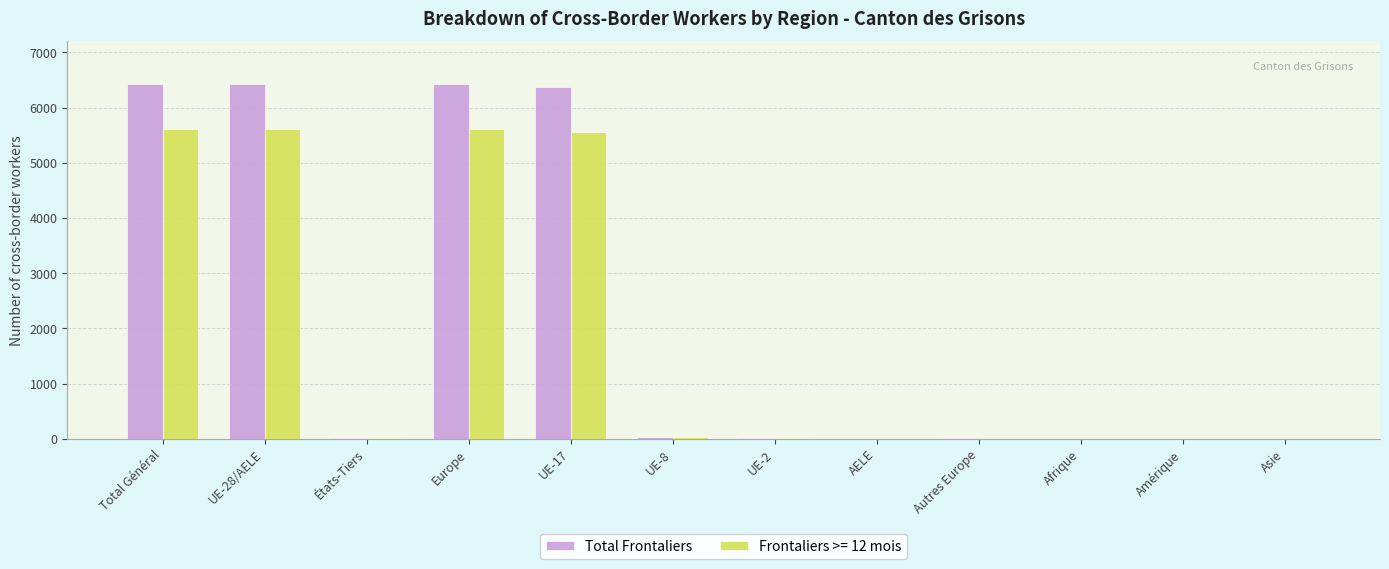

Does the chart contain stacked bars?

No